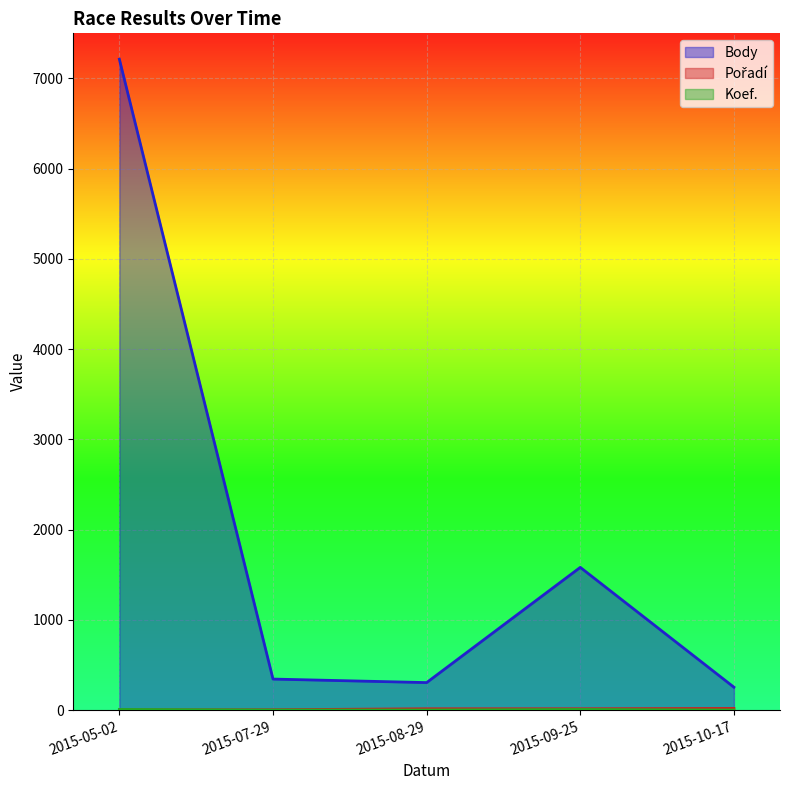

Is it true that Body equals 462 at 2015-08-29?

False